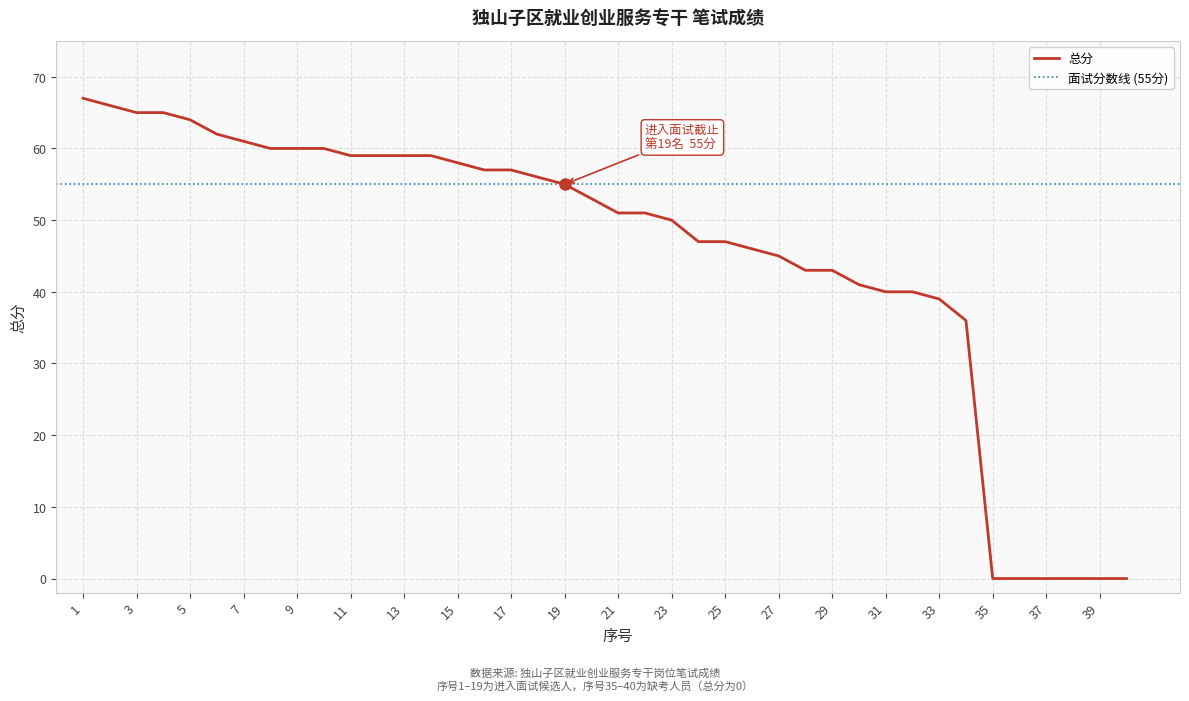

What is the difference between the maximum and minimum values?

67